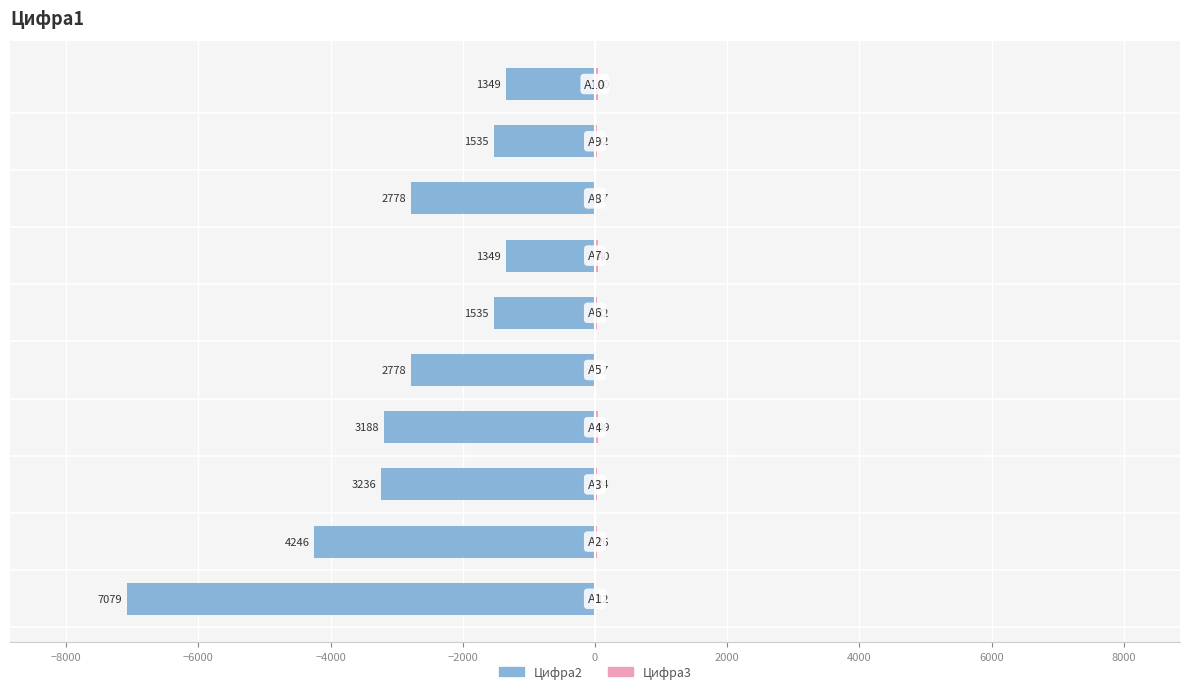

Reading left to right, what are all the values shown in this chart?

Цифра2: −10000=-7079	−8000=-4246	−6000=-3236	−4000=-3188	−2000=-2778	0=-1535	2000=-1349	4000=-2778	6000=-1535	8000=-1349
Цифра3: −10000=12	−8000=26	−6000=24	−4000=49	−2000=17	0=32	2000=40	4000=17	6000=32	8000=40